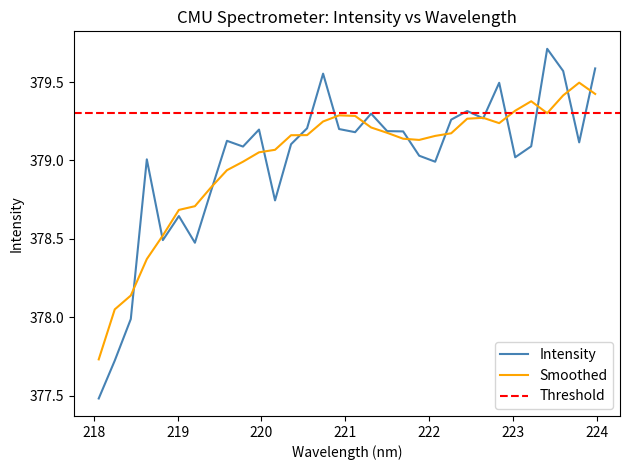

What is the minimum value for Intensity?

377.5